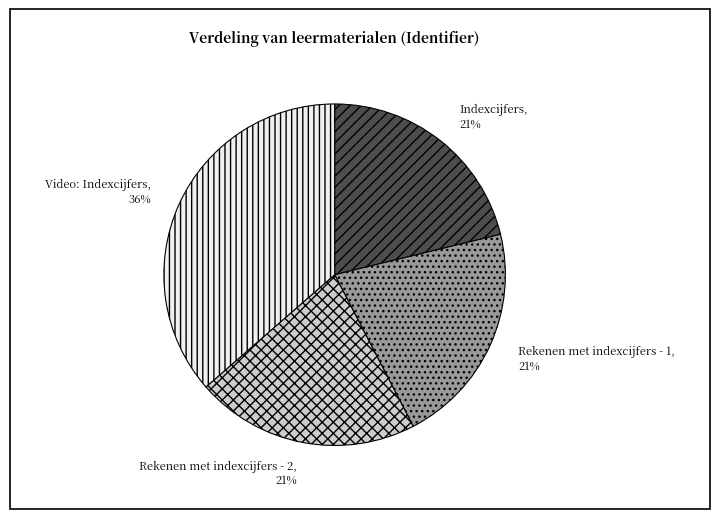

Combined, do Rekenen met indexcijfers - 1 and Indexcijfers account for over 50%?

No